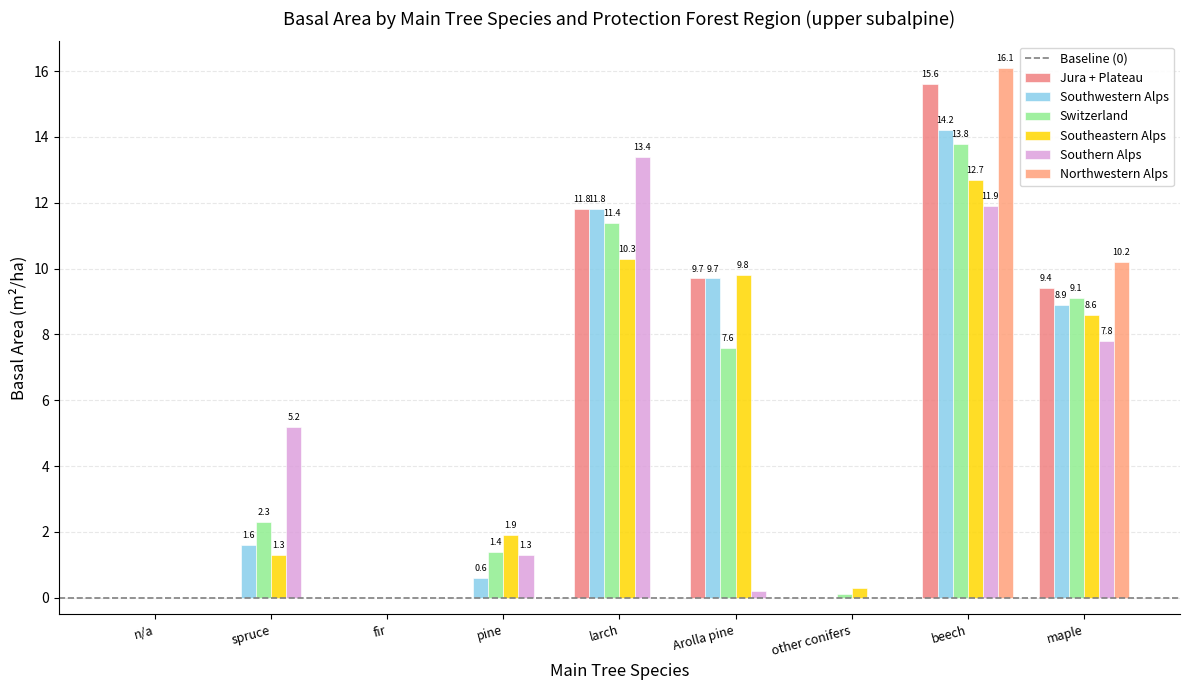

At which category does the chart reach its minimum across all series?

n/a